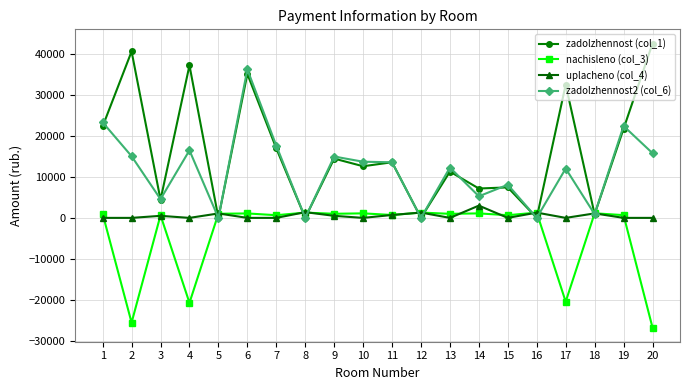

Rank the series at 15 from lowest to highest value.

uplacheno (col_4), nachisleno (col_3), zadolzhennost (col_1), zadolzhennost2 (col_6)